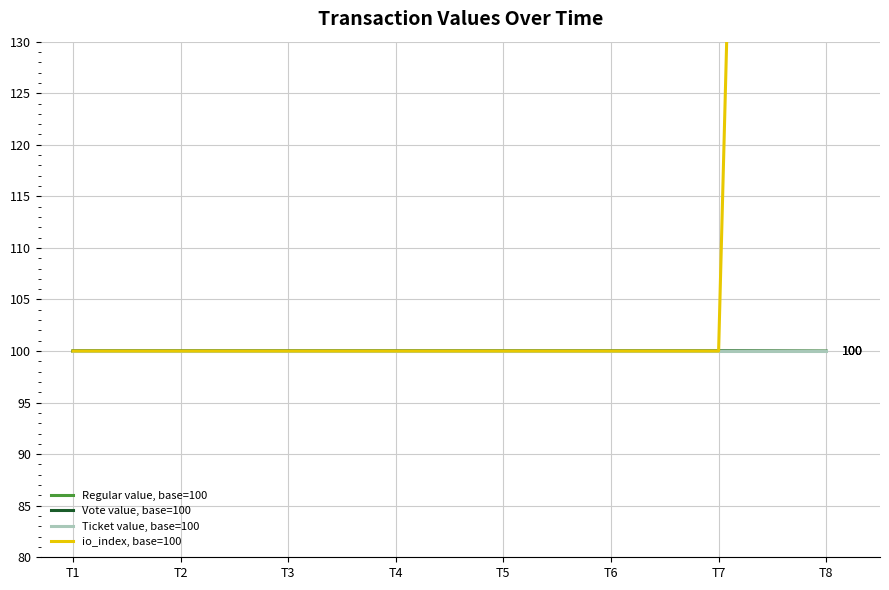

True or false: Ticket value, base=100 has more than 0 points higher than both neighbors.

False